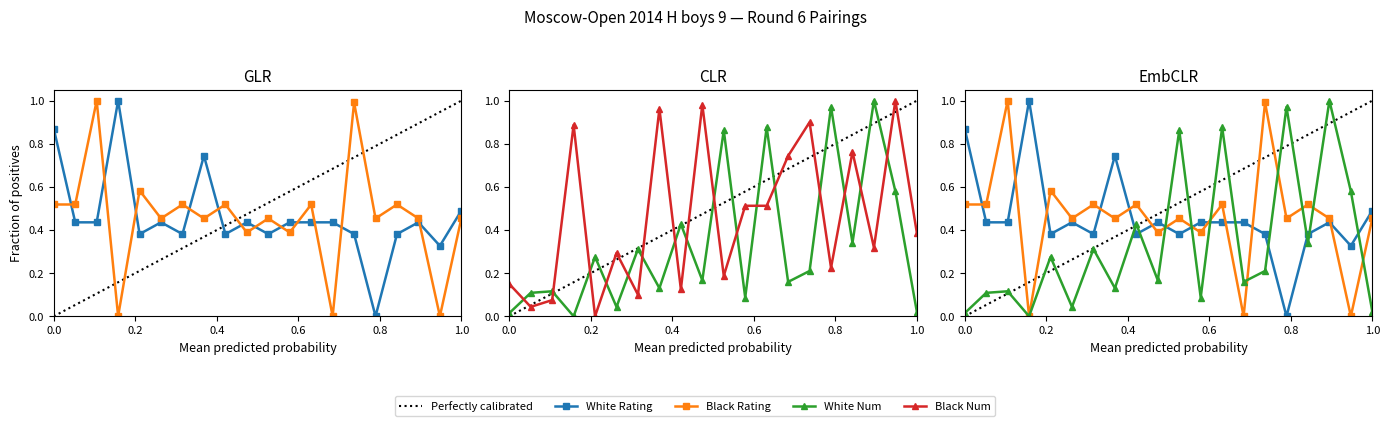

What is the difference between the second highest and minimum values in the White Rating series?

0.9